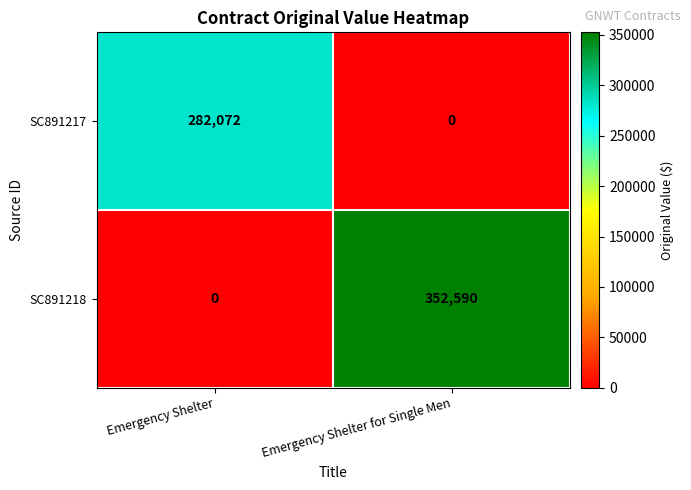

List the series in order of their peak value, highest first.

SC891218, SC891217